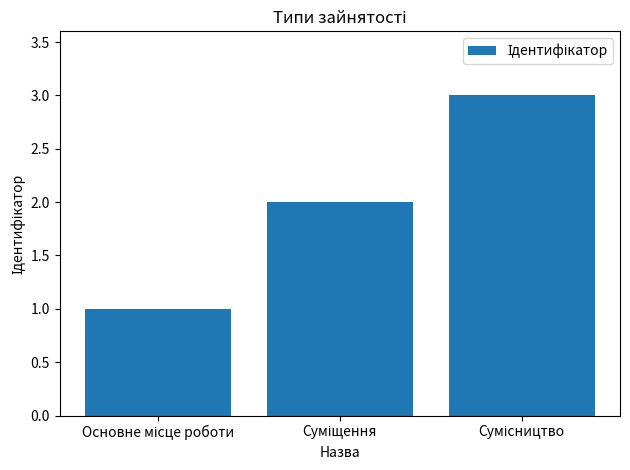

What is the maximum value shown in the chart?

3